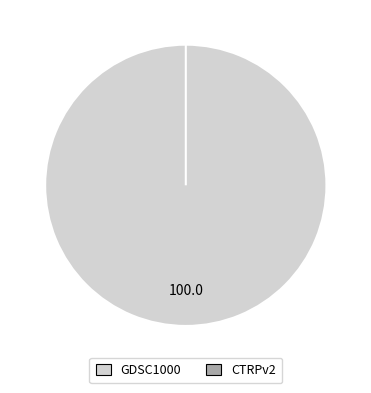

Which category has the smallest portion of the pie?

CTRPv2